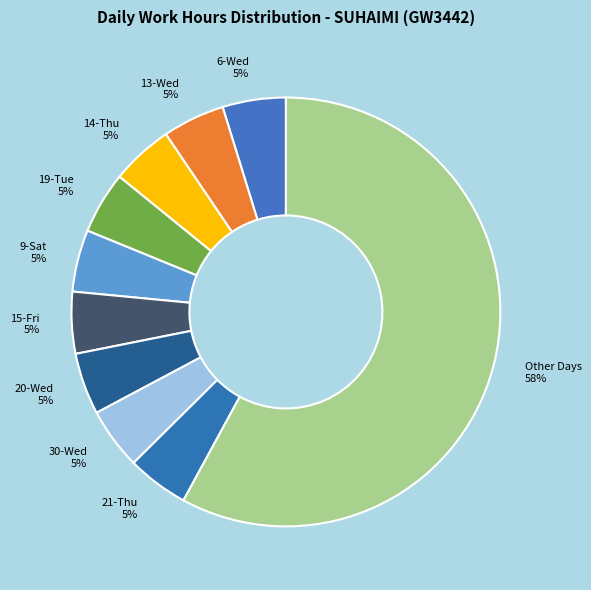

To the nearest percent, what percentage of the pie is 20-Wed?

5%